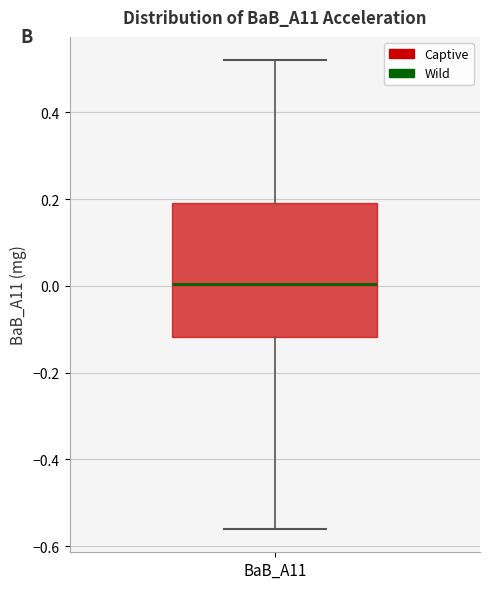

Where is the lower edge of the box for BaB_A11 on the y-axis? The values are not printed on the chart, so give them approximately, as read against the axis.

-0.12